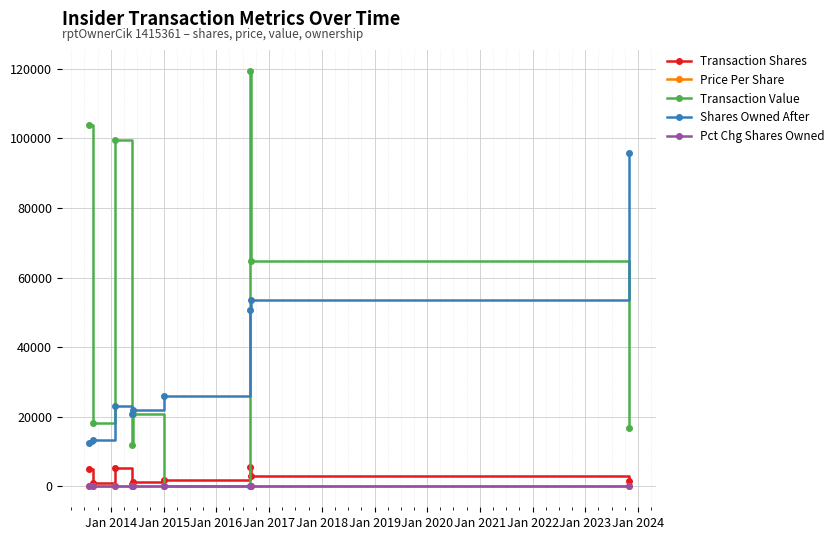

True or false: Shares Owned After has more than 1 points higher than both neighbors.

False